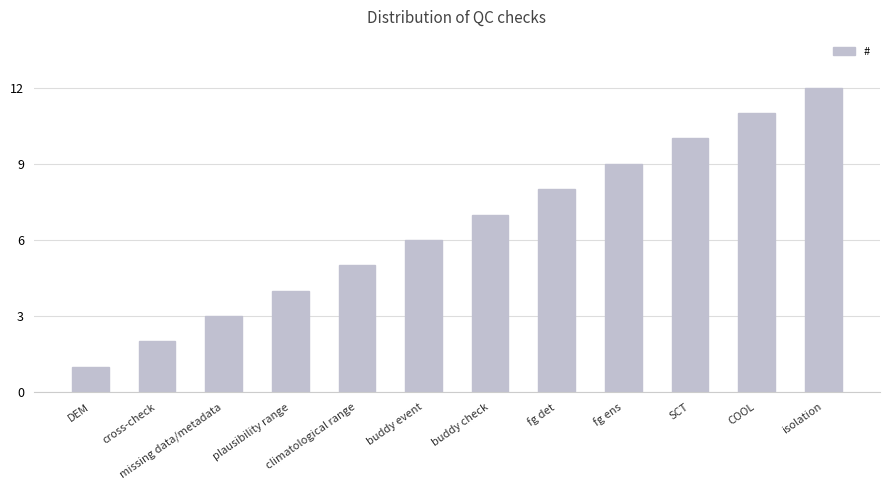

What is the label of the 11th bar from the right?

cross-check